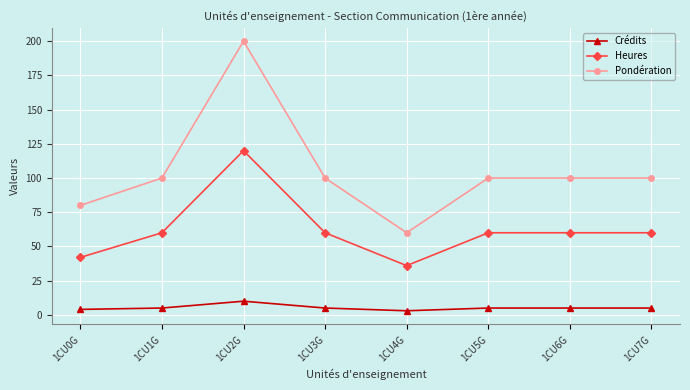

What is the difference between the Heures values at 1CU1G and 1CU2G?

60